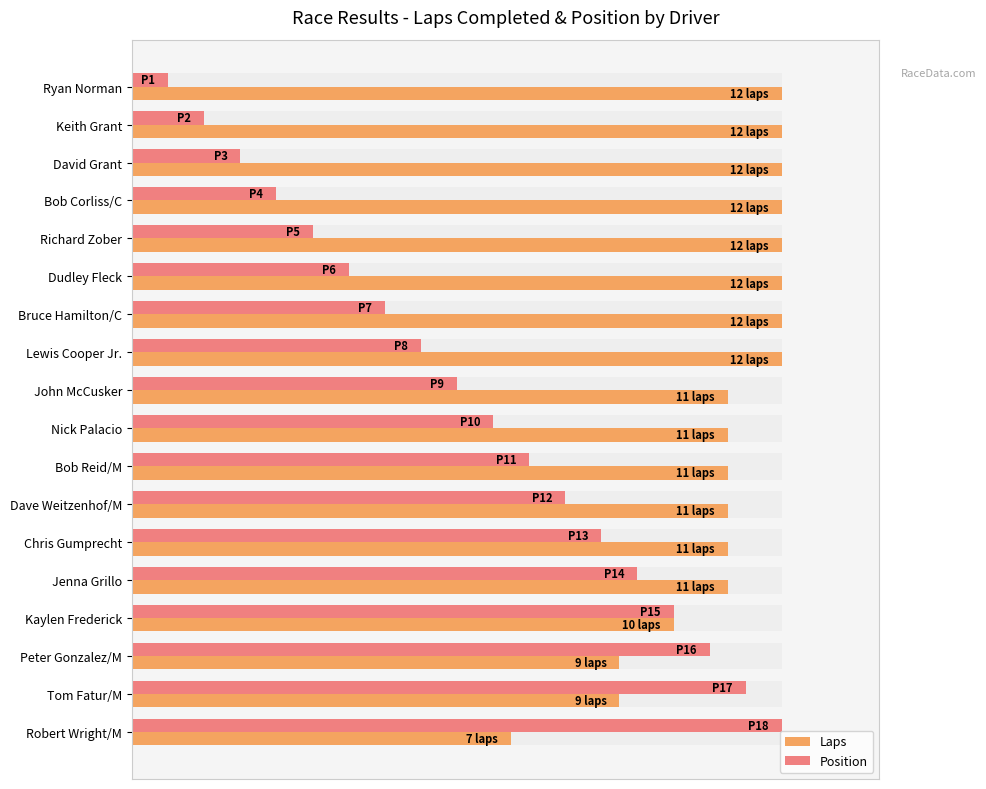

The value of Position at Ryan Norman is 0.1. True or false?

True